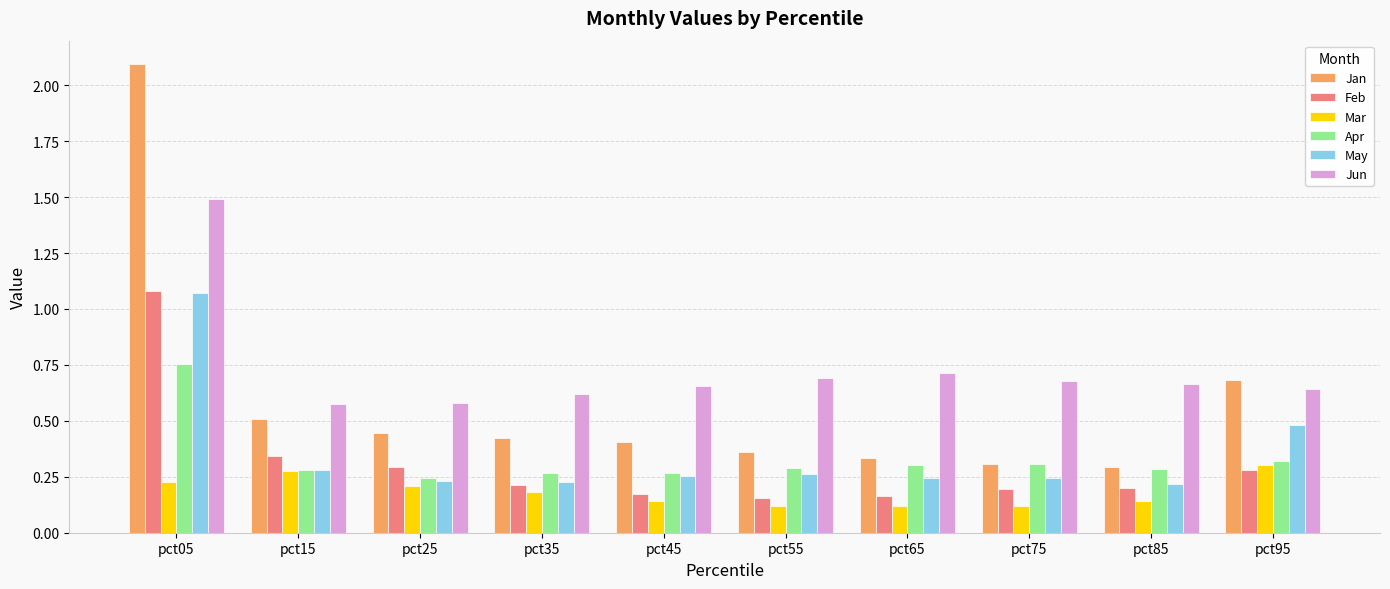

What is the difference between the maximum and minimum values in the Feb series?

0.9